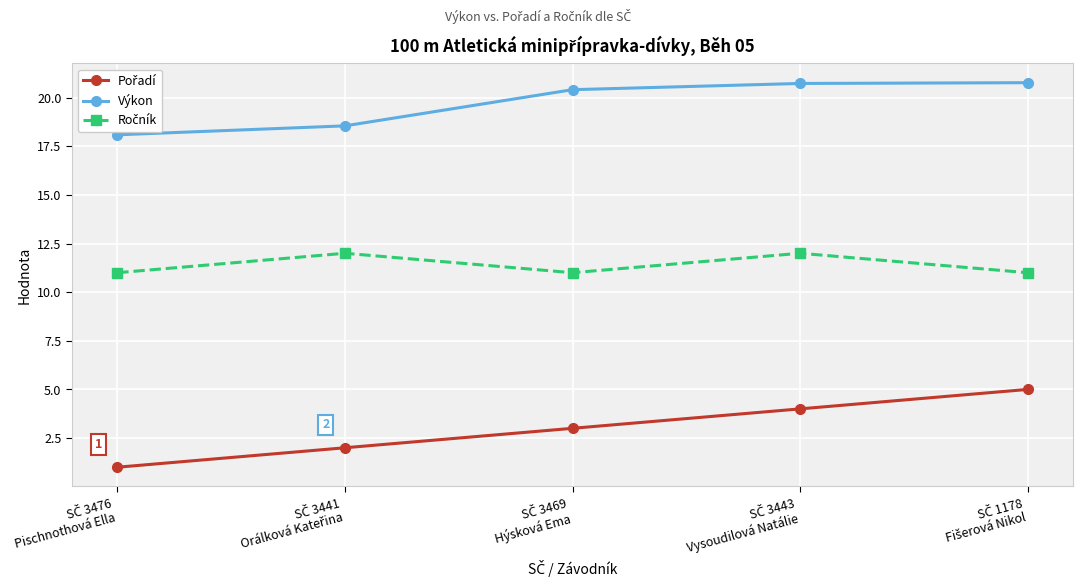

What is the greatest value displayed?

20.8